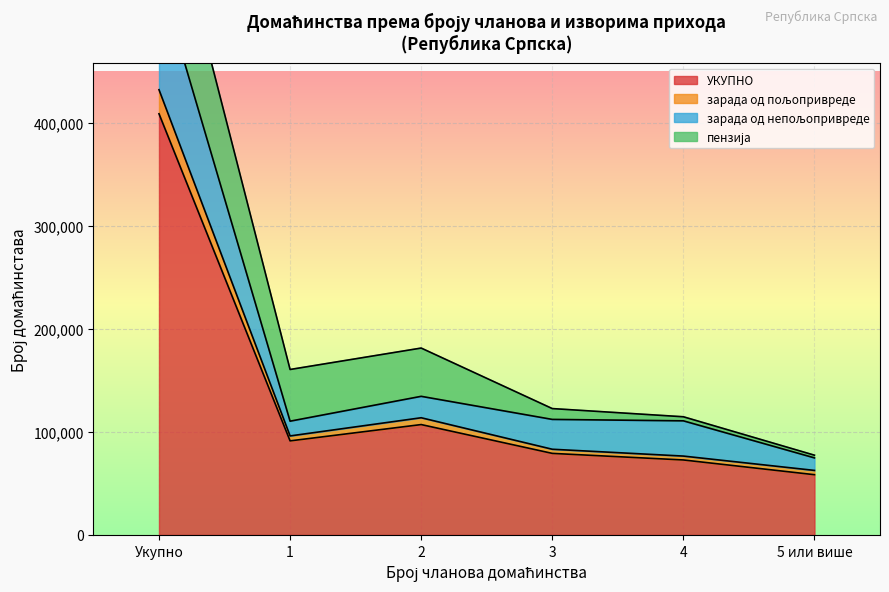

True or false: УКУПНО has a value of 408825 at Укупно.

True